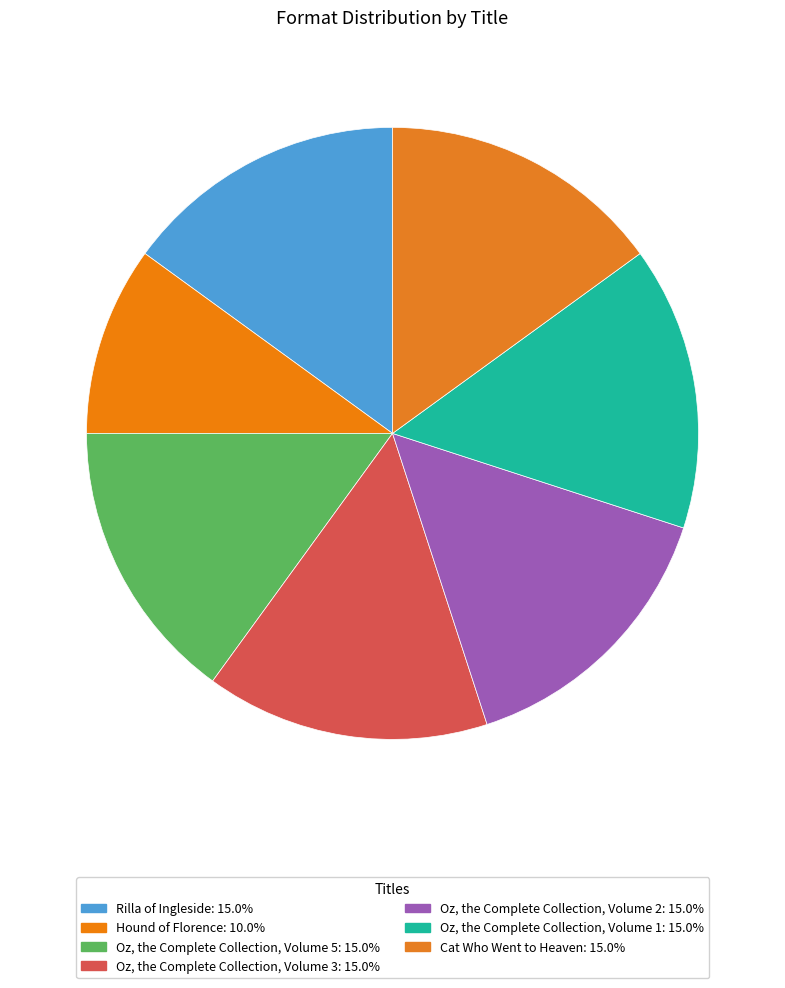

Rank the categories by value from highest to lowest.

Rilla of Ingleside, Oz, the Complete Collection, Volume 5, Oz, the Complete Collection, Volume 3, Oz, the Complete Collection, Volume 2, Oz, the Complete Collection, Volume 1, Cat Who Went to Heaven, Hound of Florence